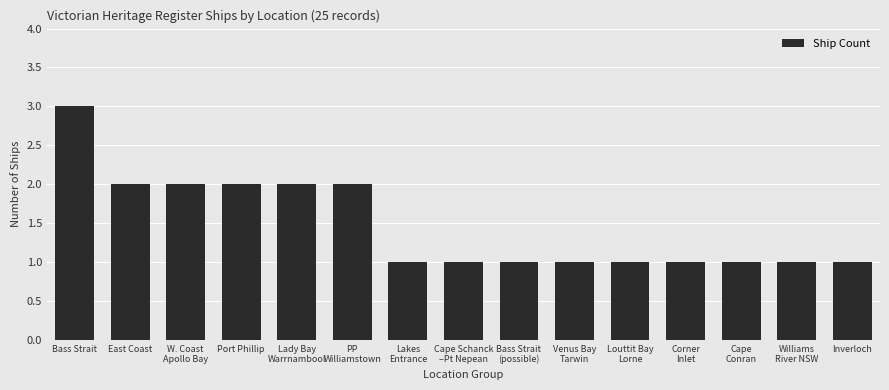

What is the average value?

1